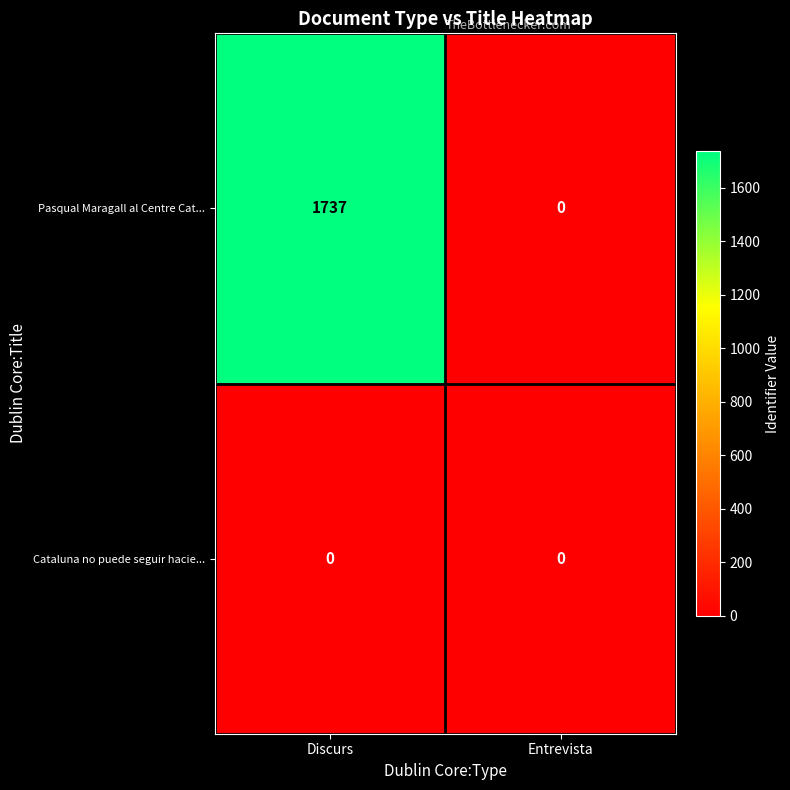

Which series changed the most between Discurs and Entrevista?

Pasqual Maragall al Centre Cat...